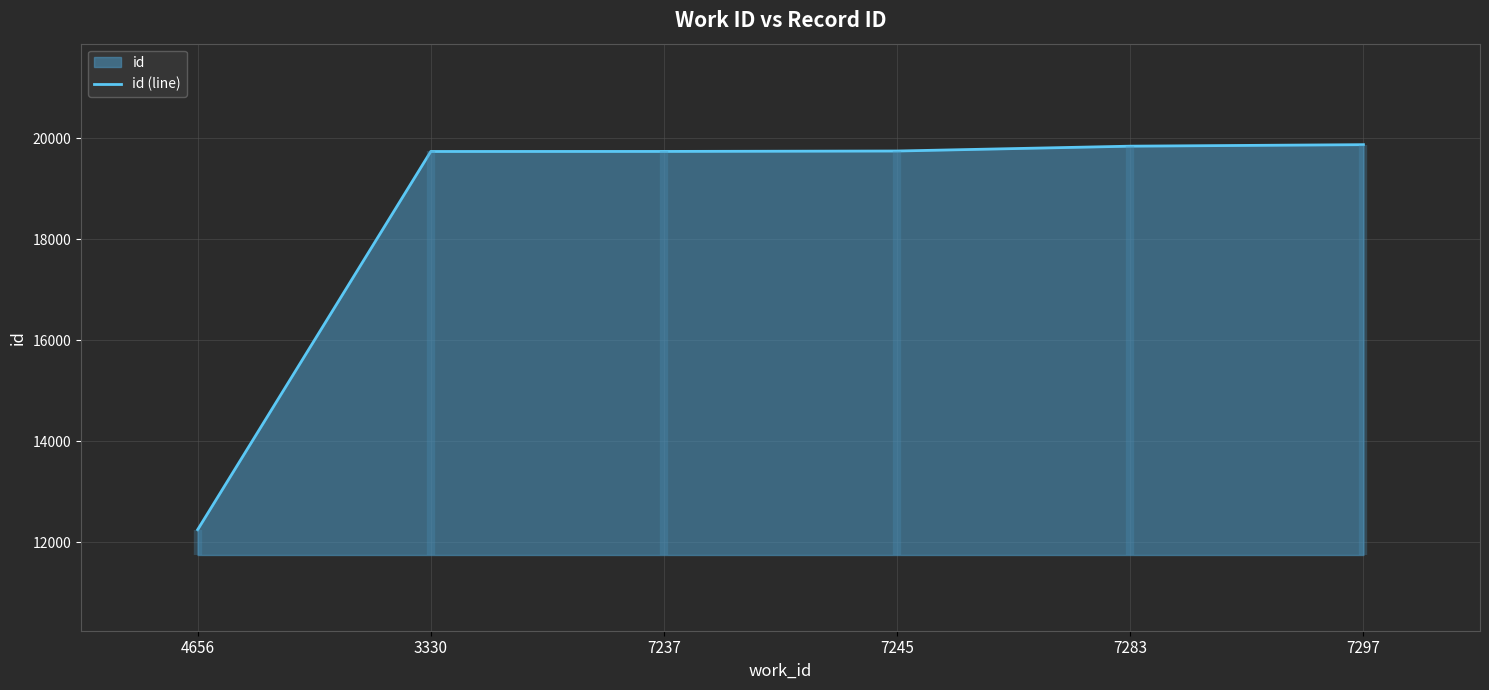

What is the minimum value shown in the chart?

12243